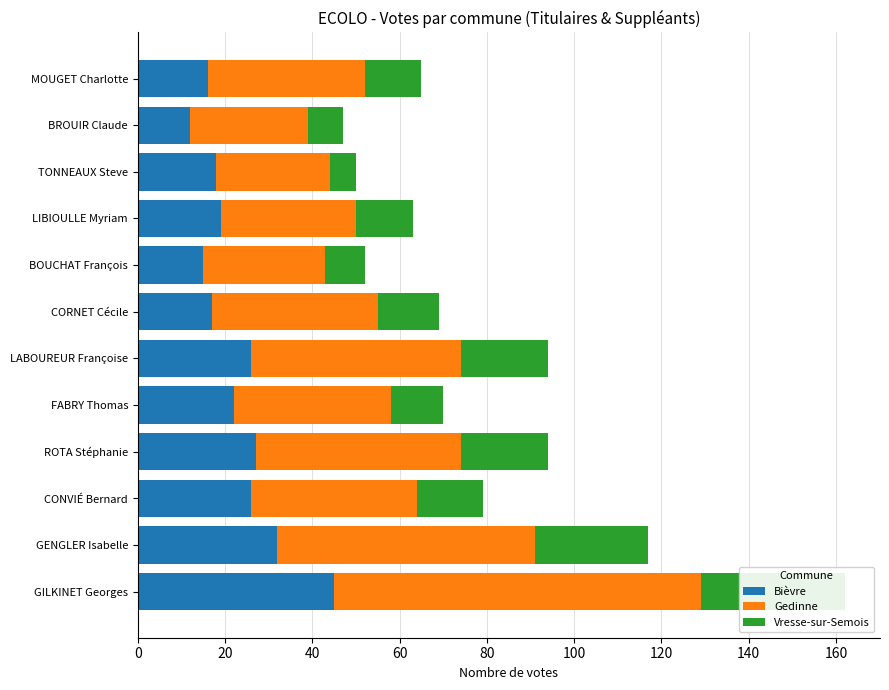

What is the difference between the highest and lowest values at FABRY Thomas?

24